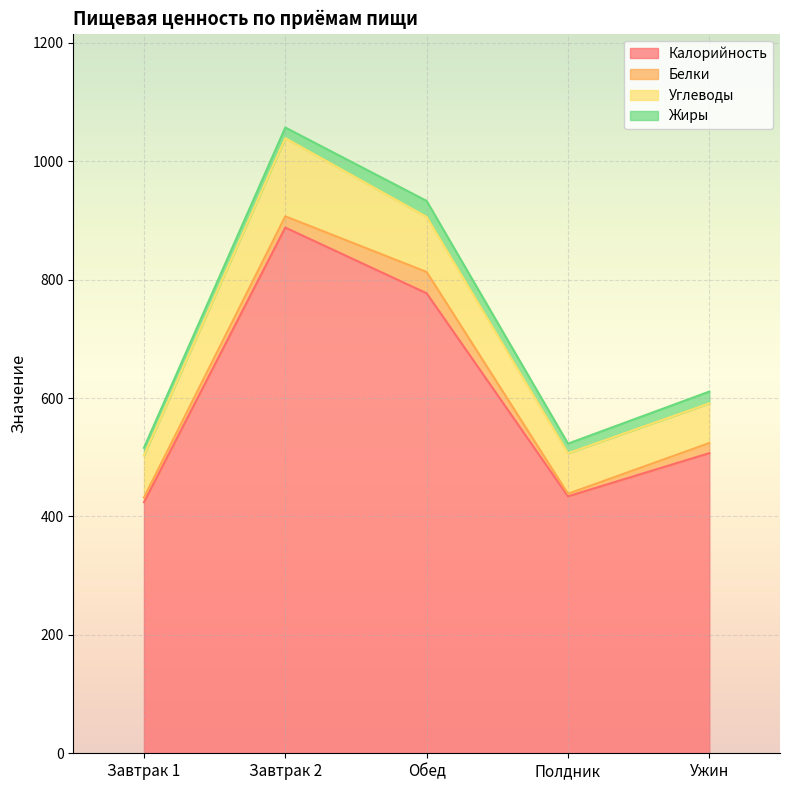

True or false: Калорийность has more than 1 interior local peaks.

False